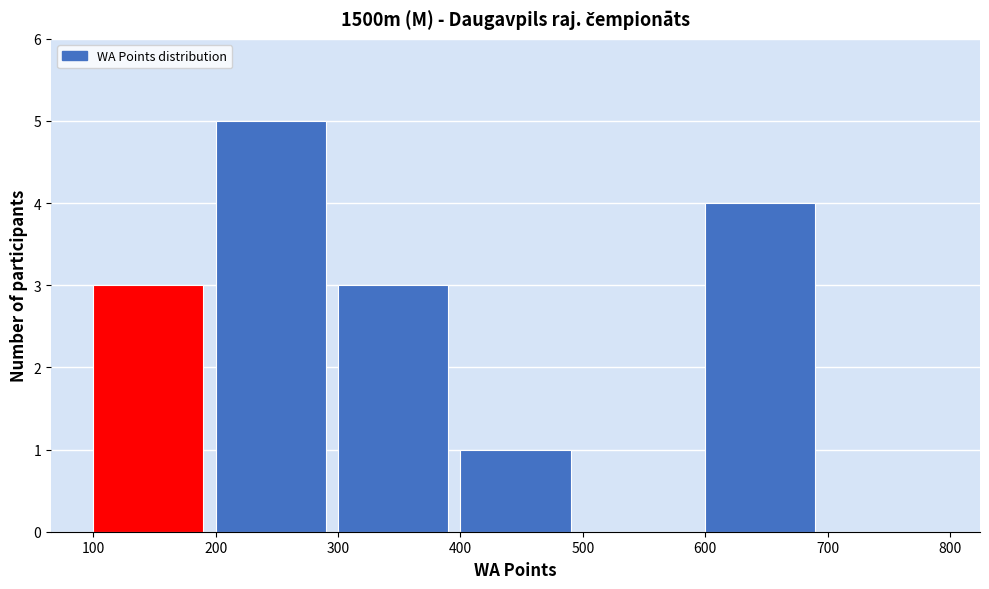

What is the height of the bar covering 400 to 500 on the x-axis? The values are not printed on the chart, so give them approximately, as read against the axis.

1